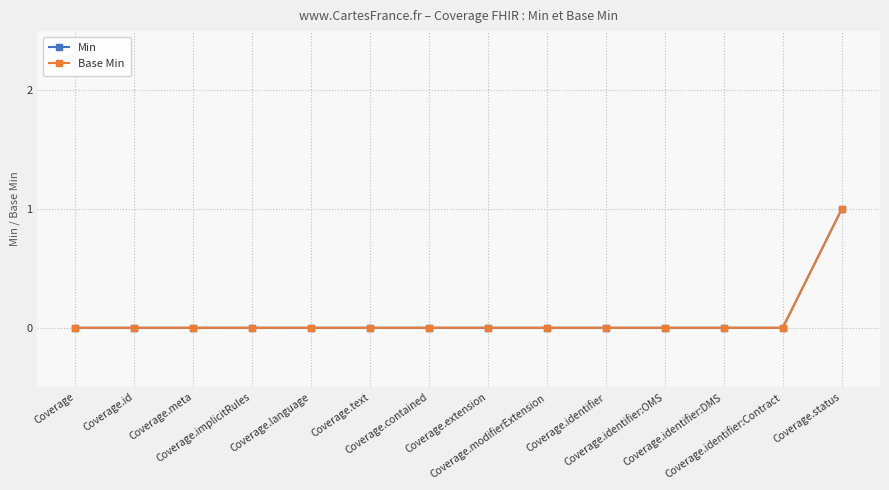

Does the chart have visible grid lines?

Yes